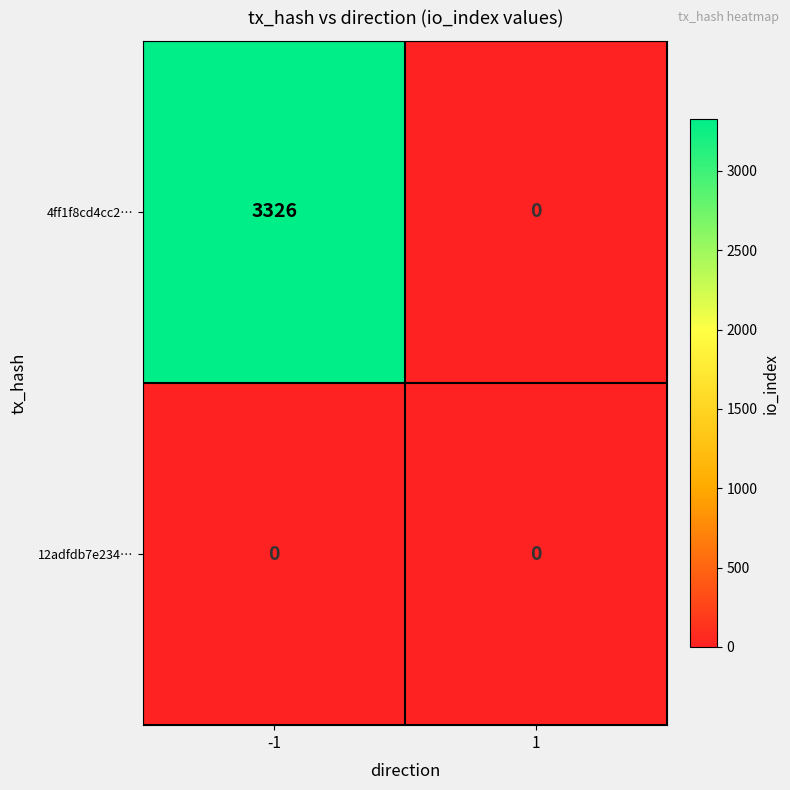

What is the approximate value of 4ff1f8cd4cc2… at -1?

3326